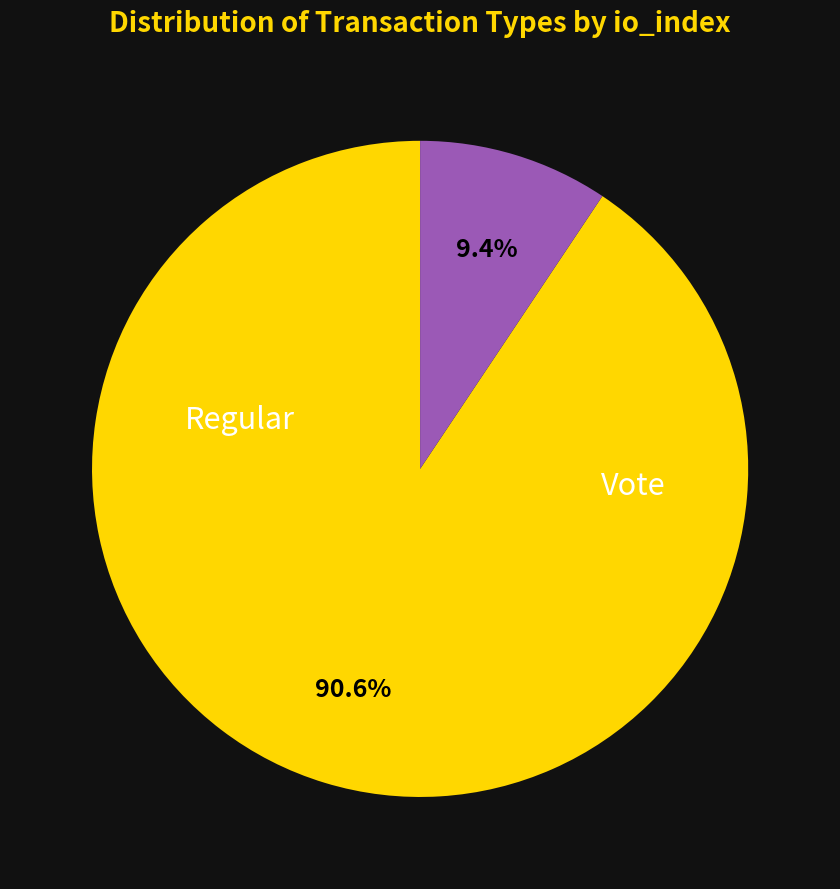

Count the number of slices in the pie.

2